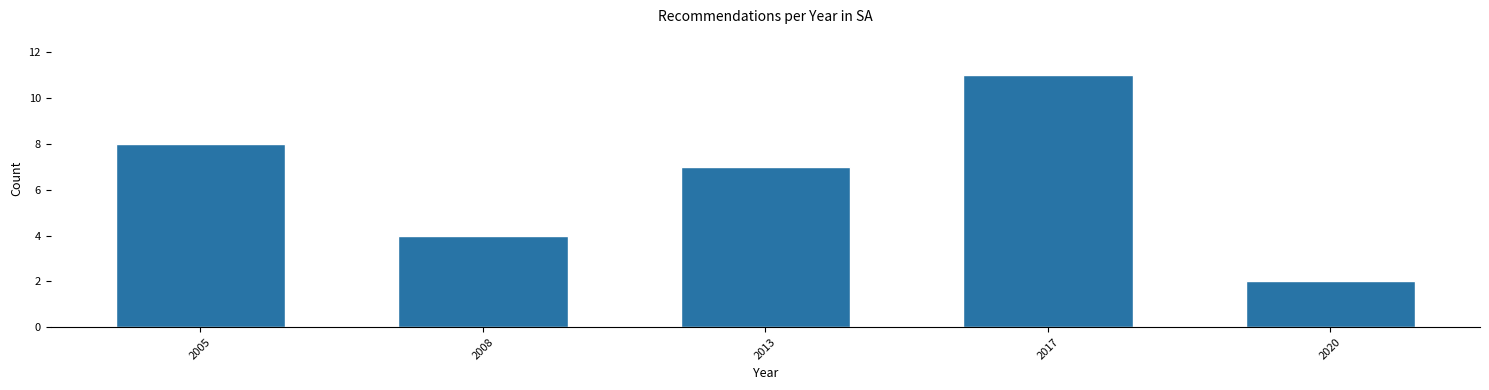

Reading right to left, what are all the values shown in this chart?

2	11	7	4	8